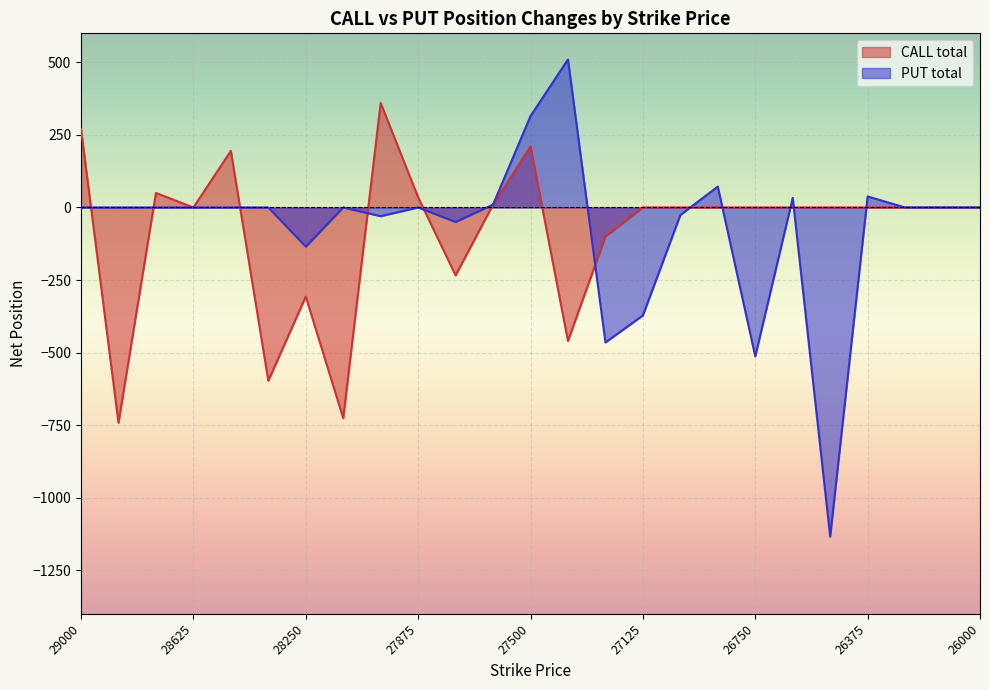

Which series has the largest range (max minus min)?

PUT total